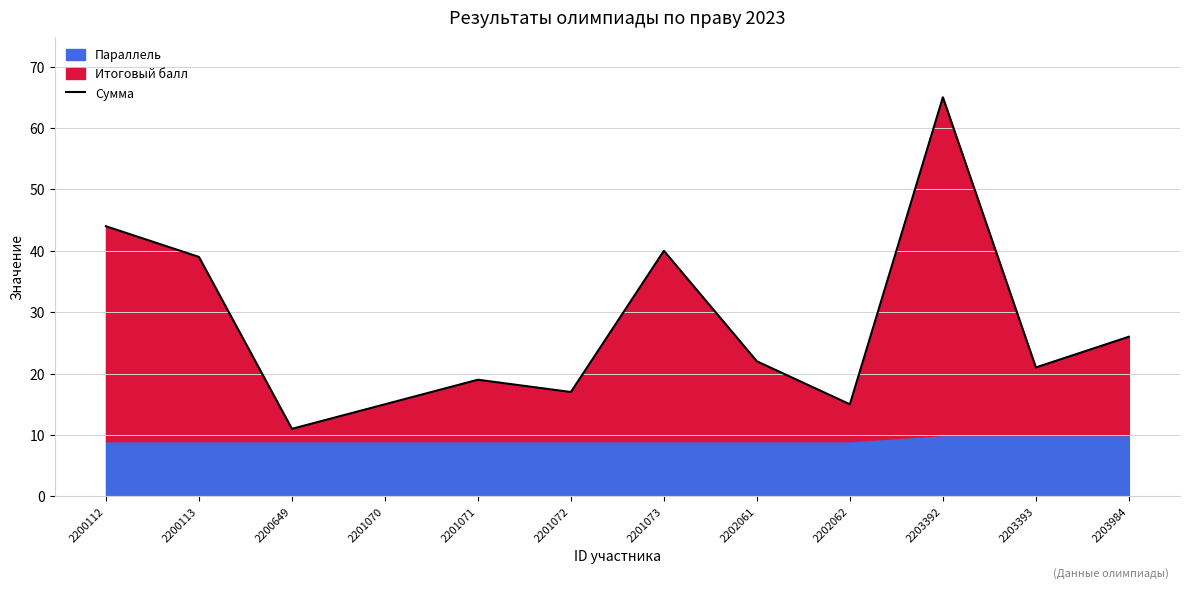

True or false: there are more than 1 points higher than both neighbors.

True